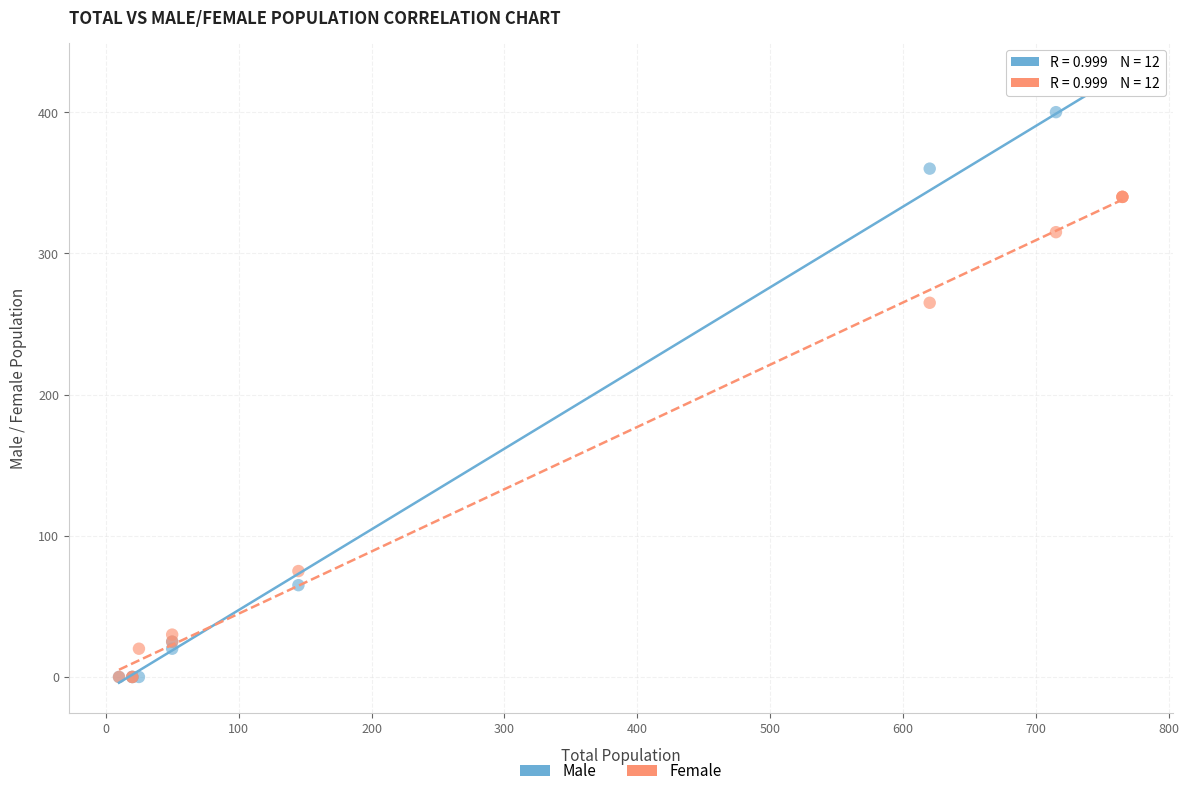

Which series reaches the maximum Y coordinate?

Male